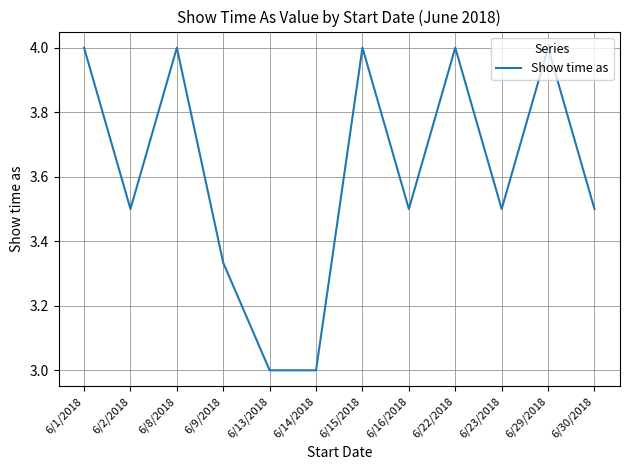

What is the minimum value shown in the chart?

3.0